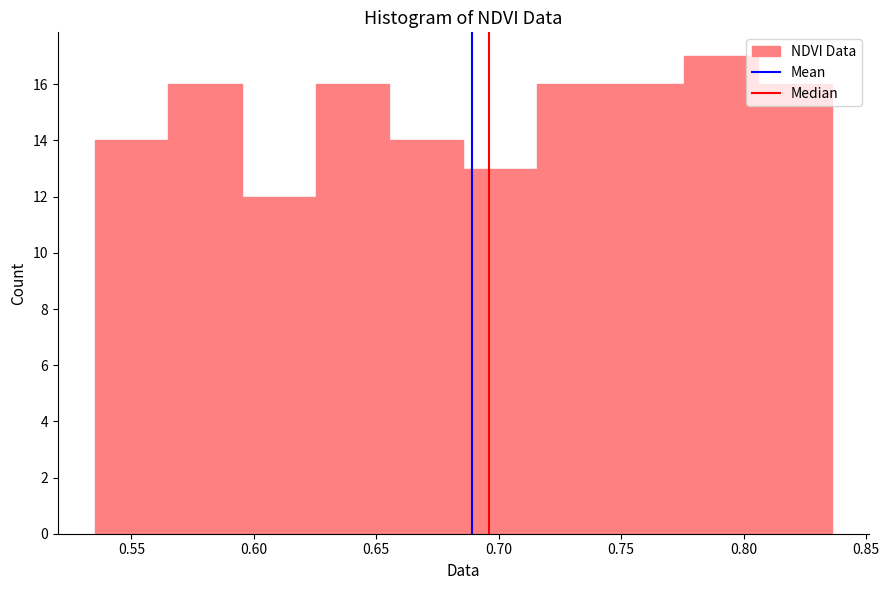

Which range on the x-axis has the tallest bar?

0.775 to 0.805